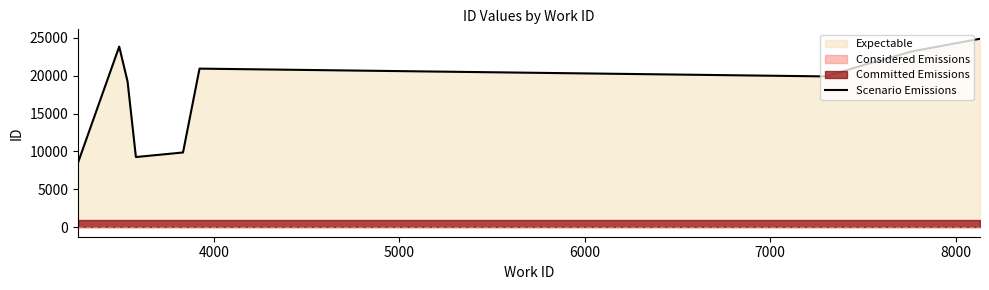

What is the lowest value of the Scenario Emissions series?

8528